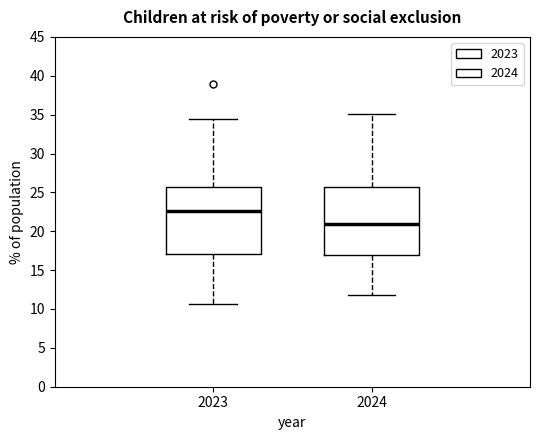

Reading left to right, transcribe this box plot: for each box, give where its median line is, the range the box spans, and where its two whiskers end, as read against the y-axis. The values are not printed on the chart, so give them approximately, as read against the axis.

2023: median 22.5, box 17.0 to 25.5, whiskers 10.5 to 34.5
2024: median 21.0, box 17.0 to 26.0, whiskers 12.0 to 35.0